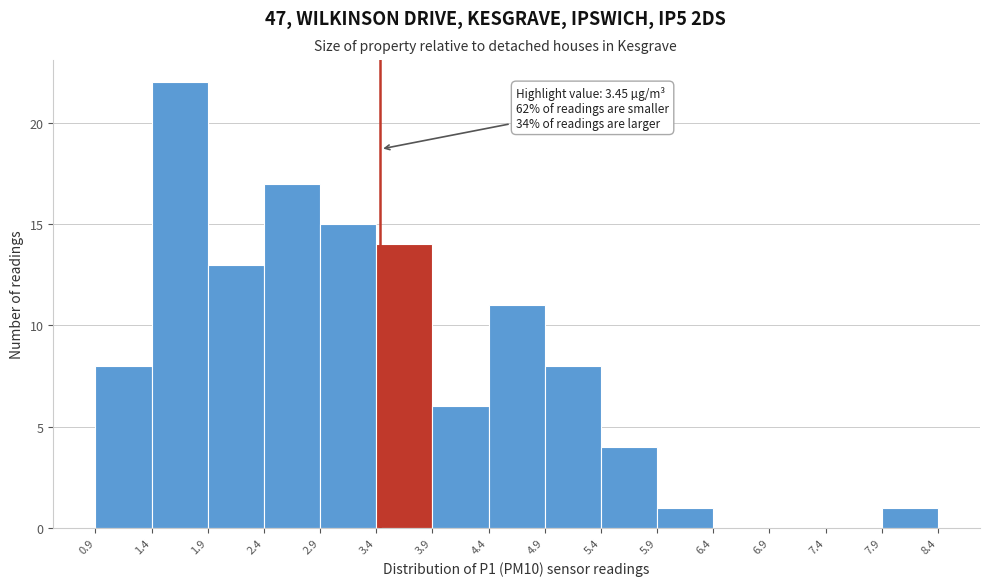

Over which range of the x-axis is the bar tallest?

1.4 to 1.9